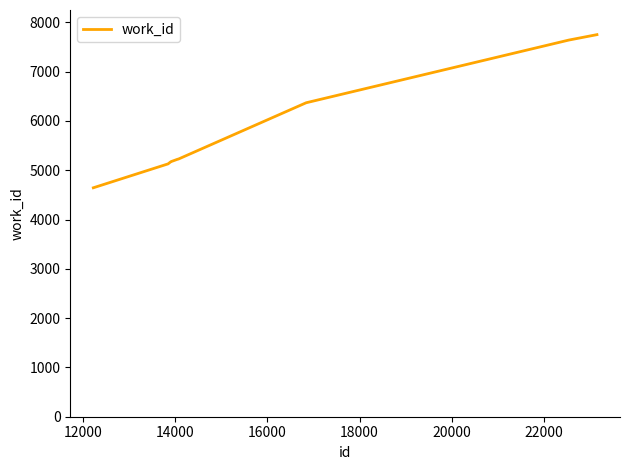

What is the difference between the maximum and minimum values?

3107